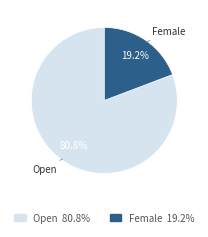

Does Female account for over 50% of the chart?

No